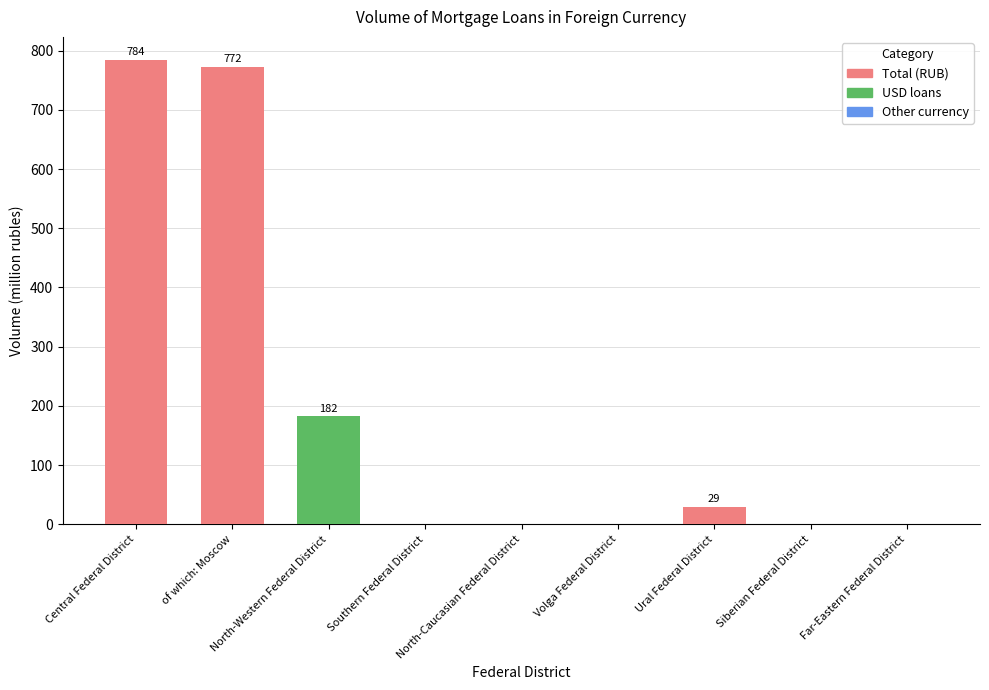

What is the maximum value shown in the chart?

784